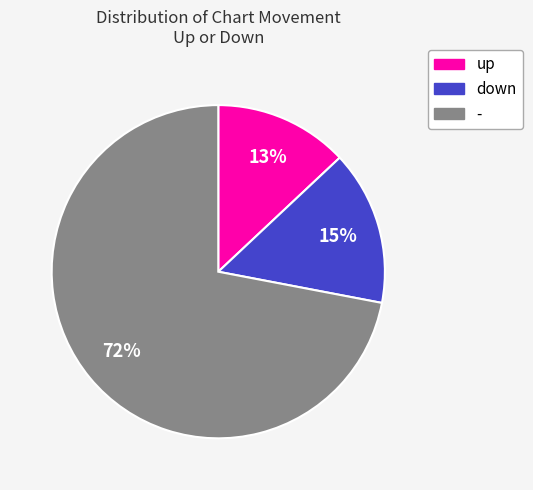

Between down and up, which is larger?

down